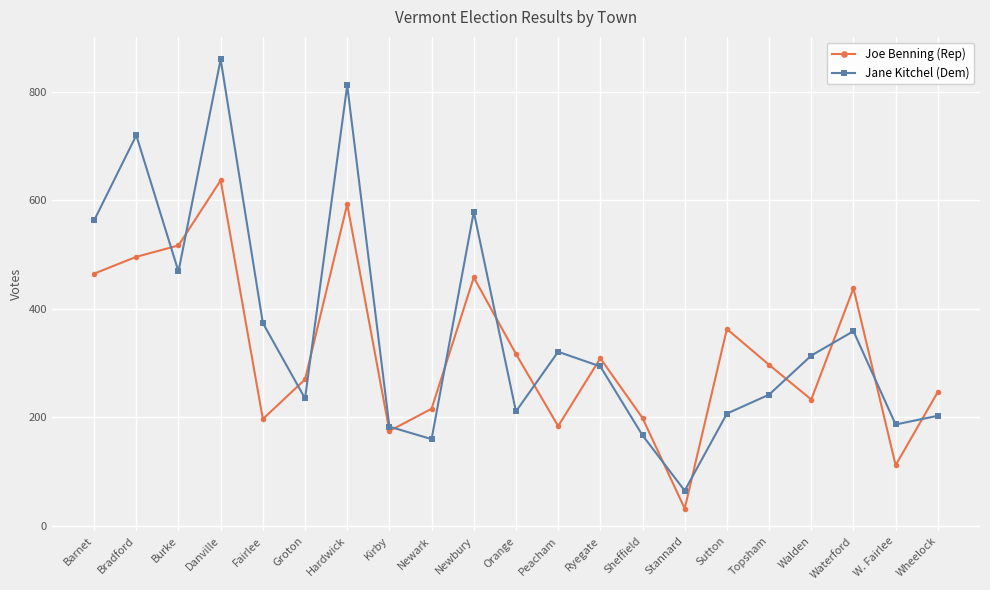

How many times do Jane Kitchel (Dem) and Joe Benning (Rep) cross each other?

15